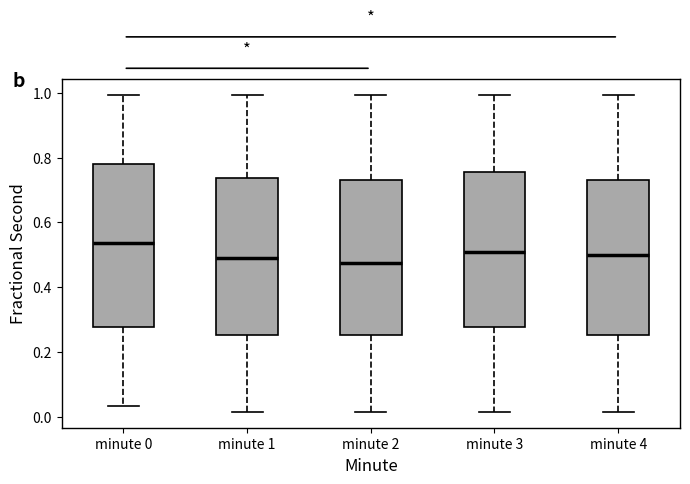

Reading left to right, transcribe this box plot: for each box, give where its median line is, the range the box spans, and where its two whiskers end, as read against the y-axis. The values are not printed on the chart, so give them approximately, as read against the axis.

minute 0: median 0.54, box 0.28 to 0.78, whiskers 0.04 to 1.00
minute 1: median 0.48, box 0.26 to 0.74, whiskers 0.02 to 1.00
minute 2: median 0.48, box 0.26 to 0.74, whiskers 0.02 to 1.00
minute 3: median 0.50, box 0.28 to 0.76, whiskers 0.02 to 1.00
minute 4: median 0.50, box 0.26 to 0.74, whiskers 0.02 to 1.00